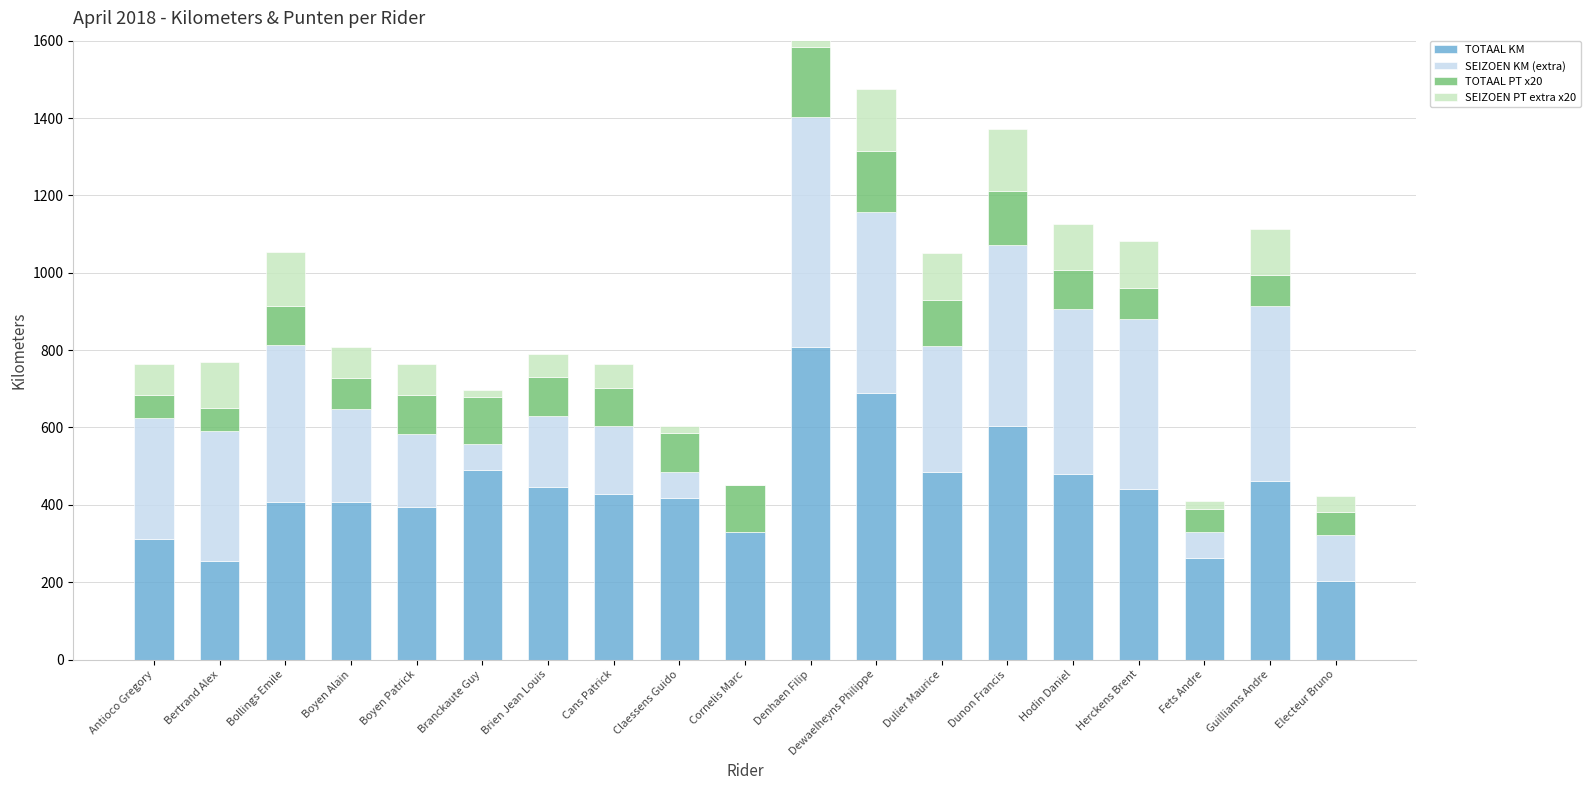

Where is TOTAAL KM nearest to the value 505?

Branckaute Guy